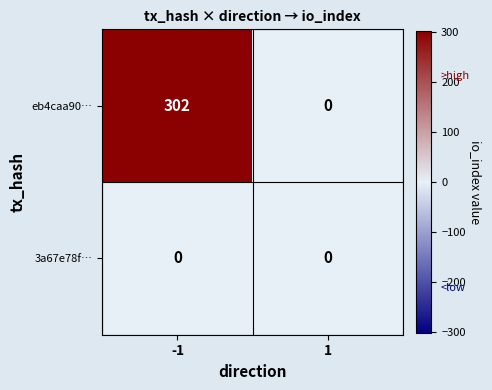

Rank the series by their average value, from highest to lowest.

eb4caa90…, 3a67e78f…